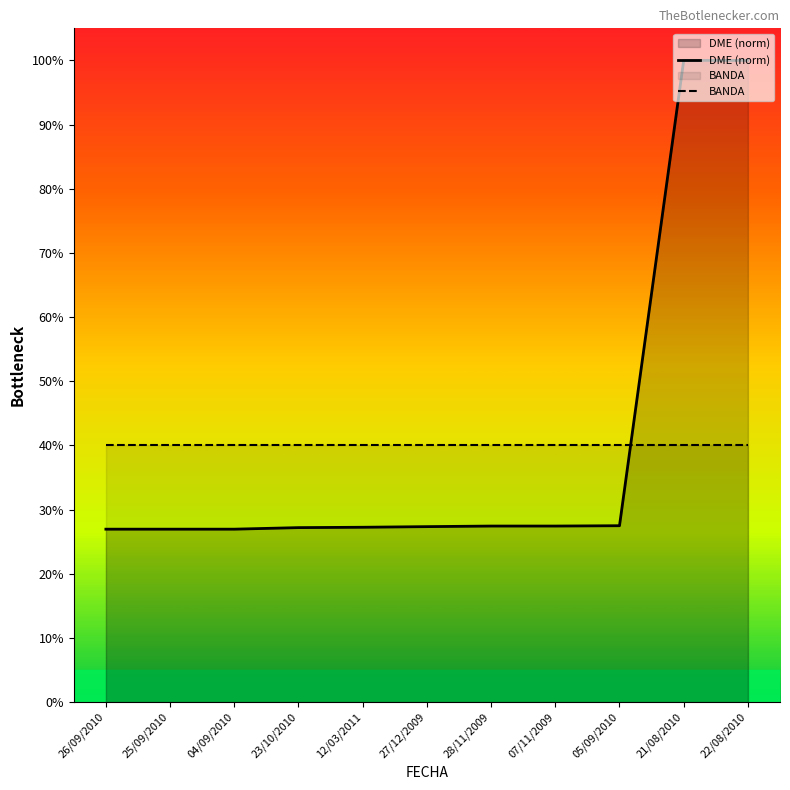

What is the difference between the DME (norm) values at 27/12/2009 and 28/11/2009?

0.1